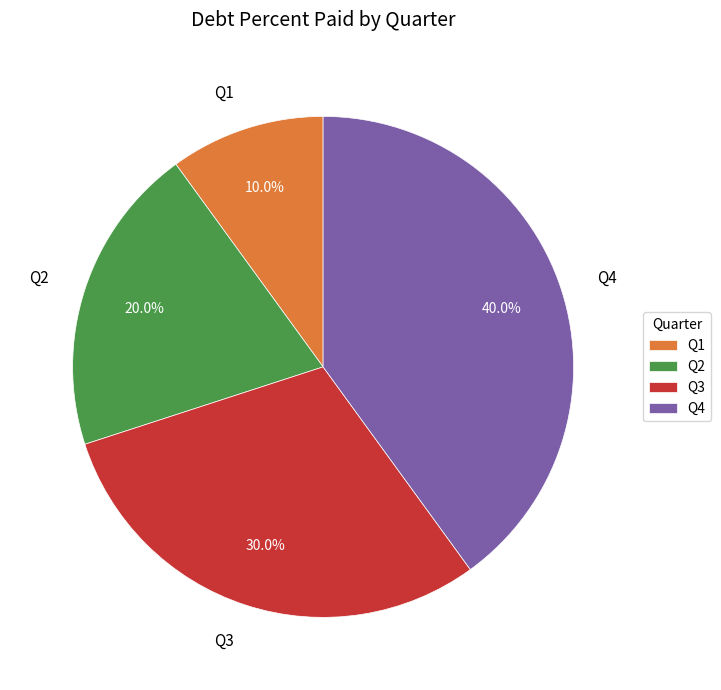

To the nearest percent, what is the difference between the largest and smallest slice percentages?

30%